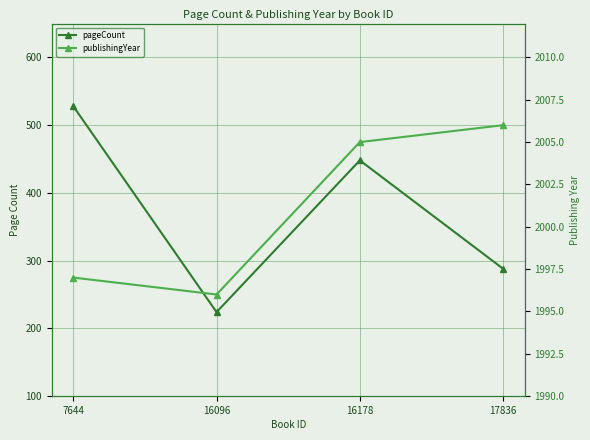

What is the highest value of the publishingYear series?

2006